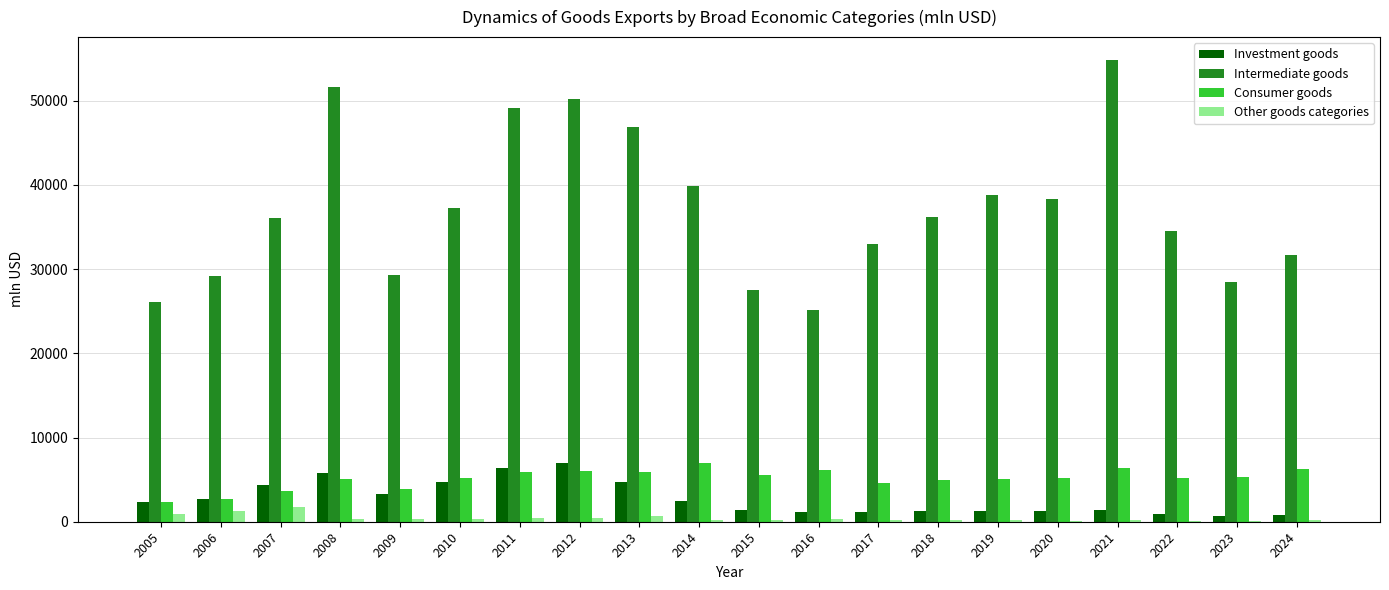

What is the average value of the Other goods categories series?

415